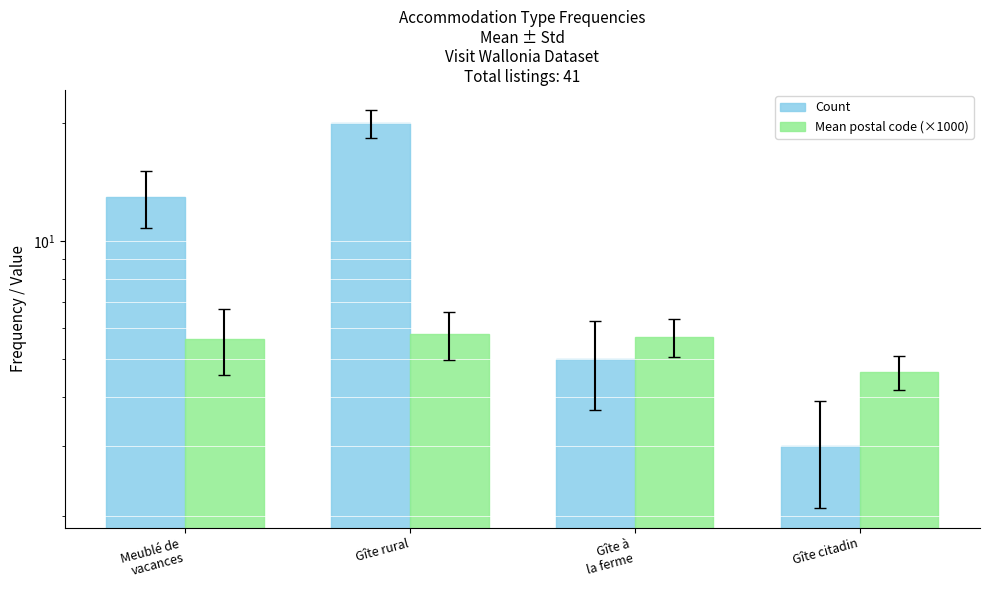

Which series has the largest total across all categories?

Count